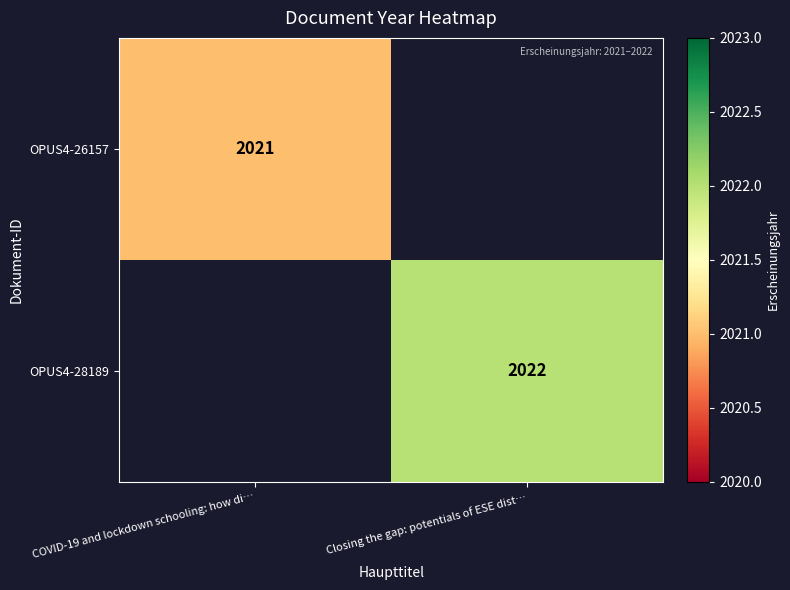

The OPUS4-28189 series shows 1044 at Closing the gap: potentials of ESE dist…. True or false?

False